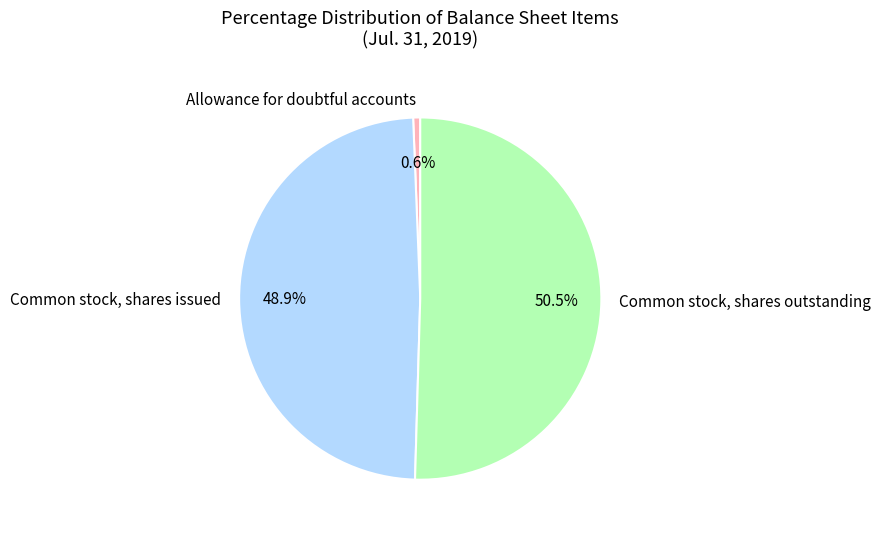

Between Common stock, shares issued and Allowance for doubtful accounts, which is larger?

Common stock, shares issued